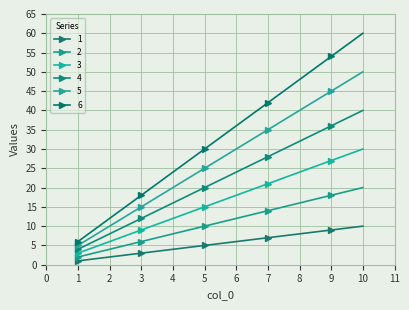

What is the average value of the 2 series?

11